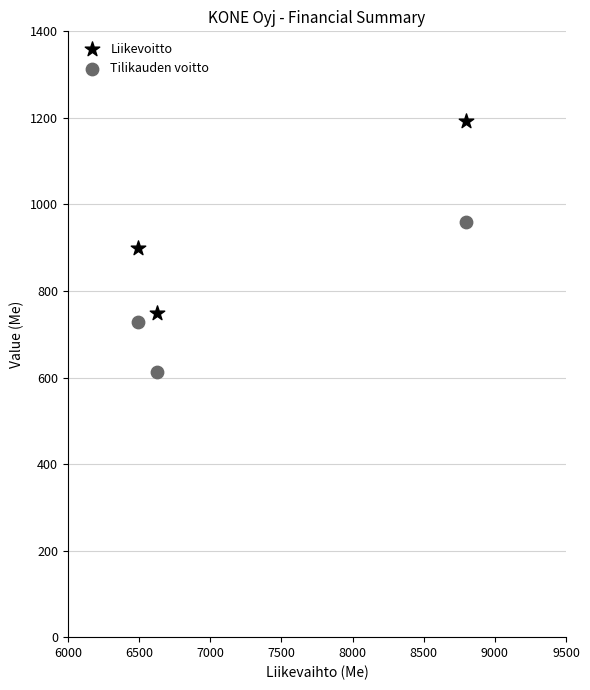

What are all the series names shown in the legend?

Liikevoitto, Tilikauden voitto